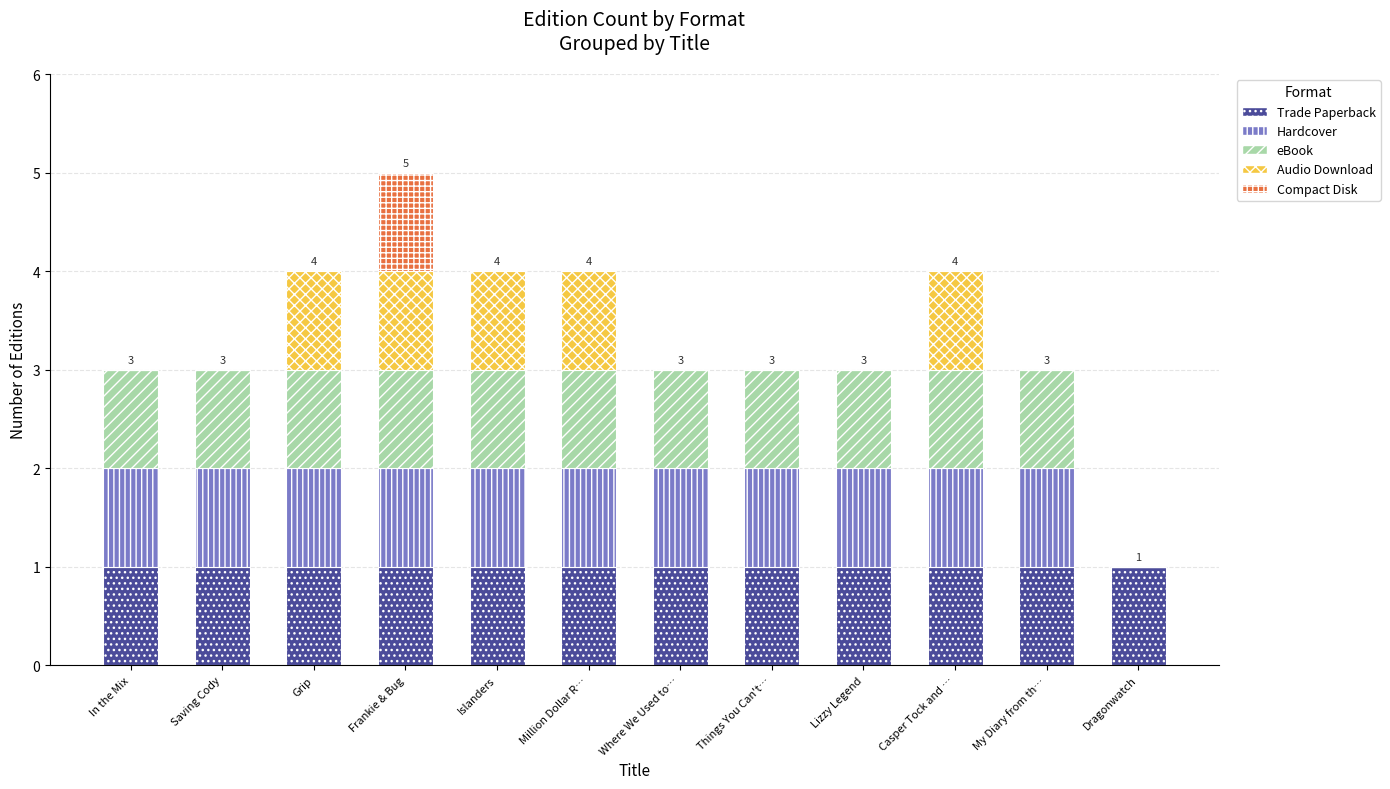

The Trade Paperback series shows 1 at Million Dollar R…. True or false?

True